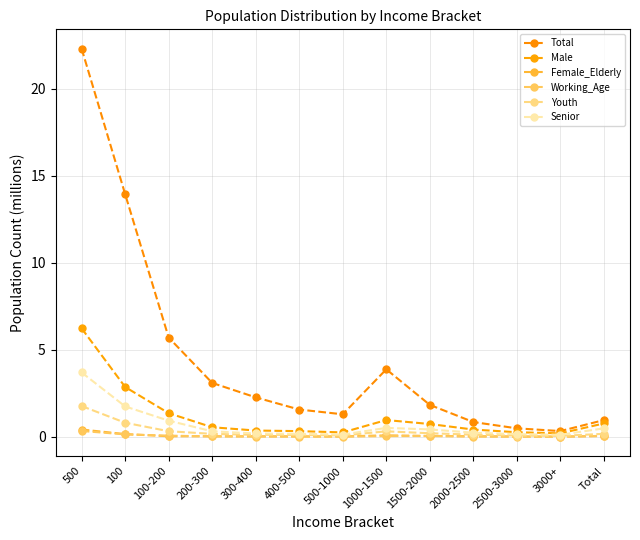

What are all the series names shown in the legend?

Total, Male, Female_Elderly, Working_Age, Youth, Senior